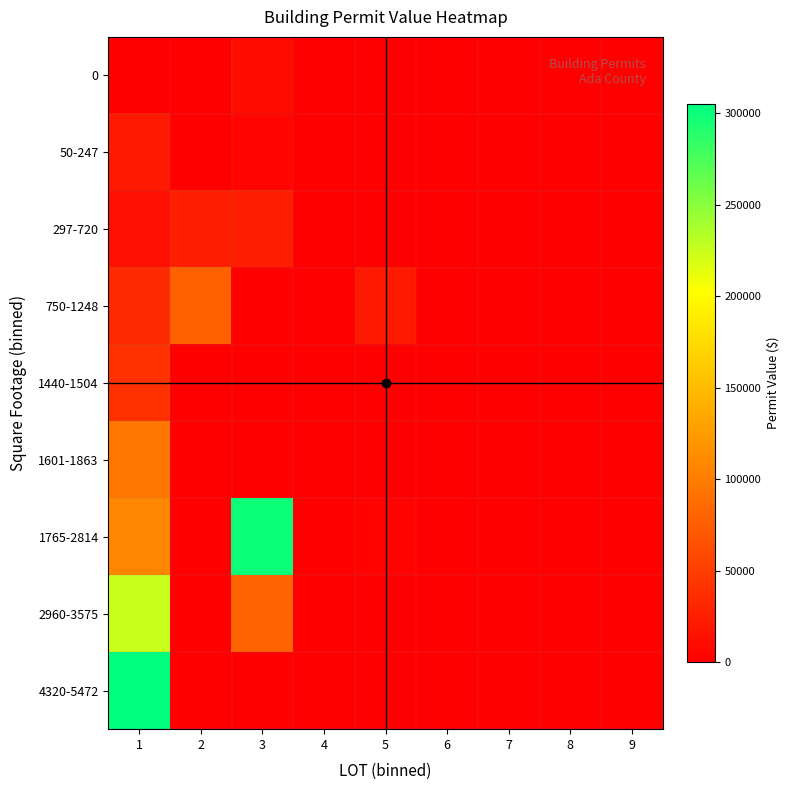

At 8, list the series in order from smallest to largest.

0, 50-247, 297-720, 750-1248, 1440-1504, 1601-1863, 1765-2814, 2960-3575, 4320-5472